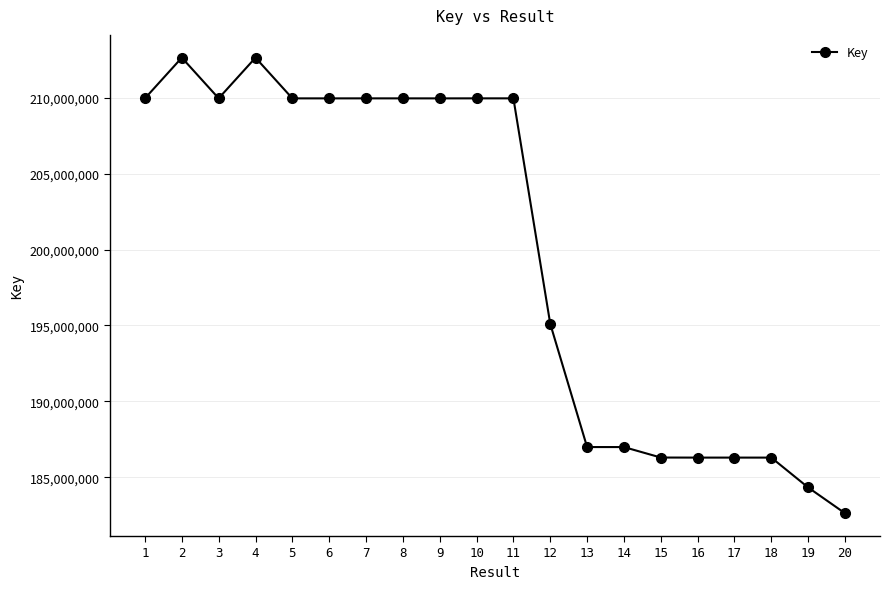

What is the maximum value shown in the chart?

212639548